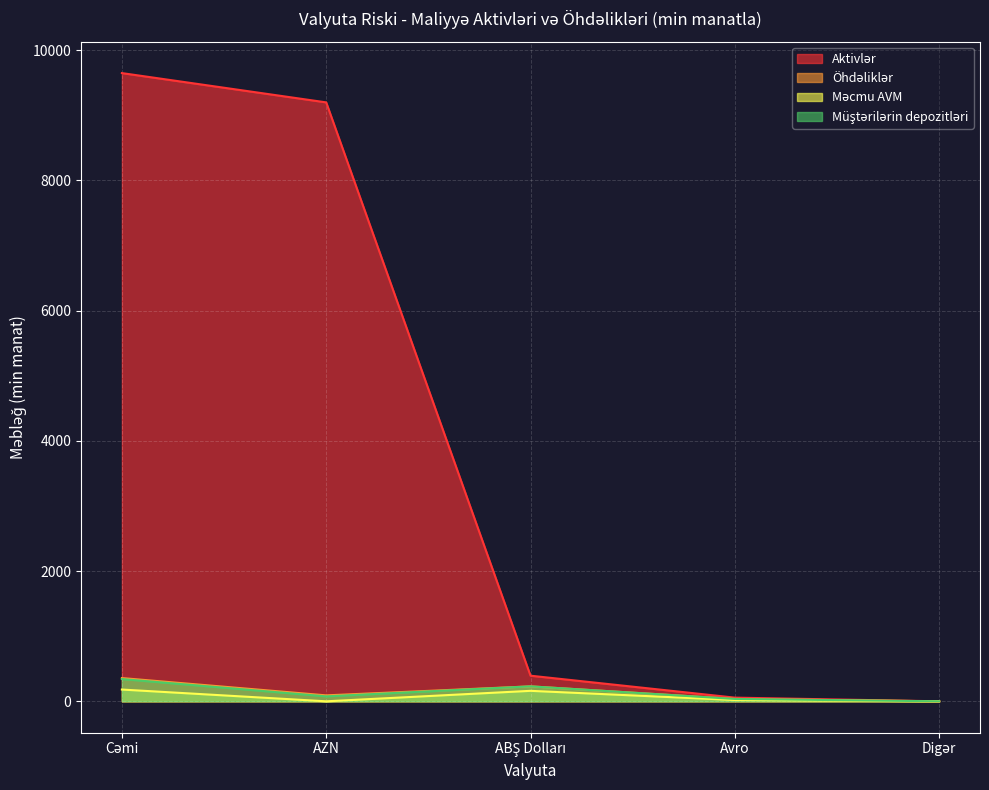

True or false: Aktivlər and Müştərilərin depozitləri intersect in this chart.

False